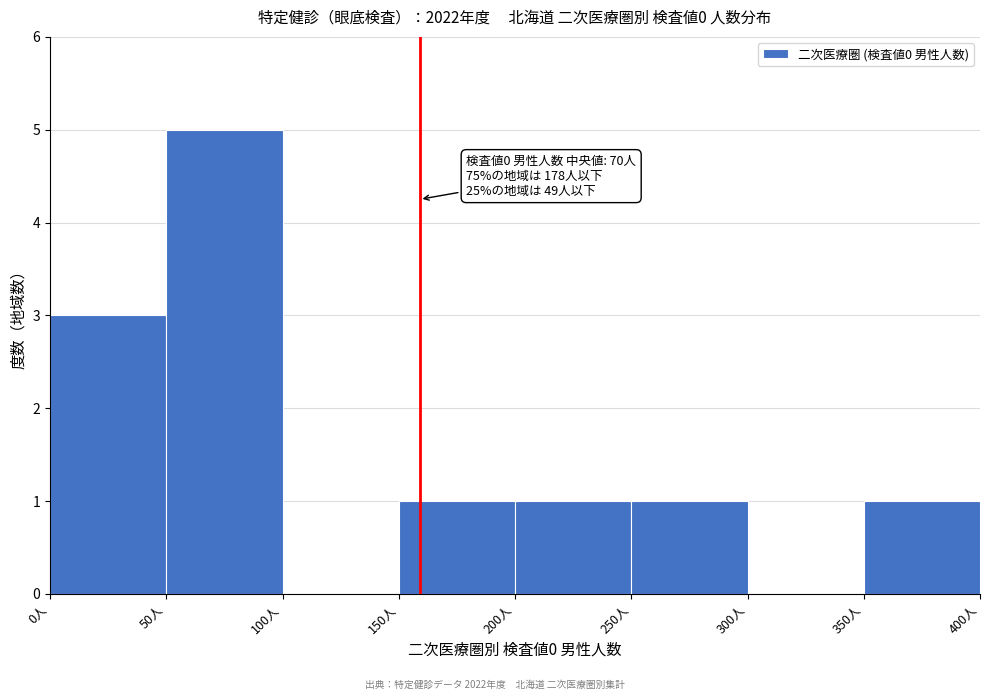

Which range on the x-axis has the tallest bar?

50 to 100